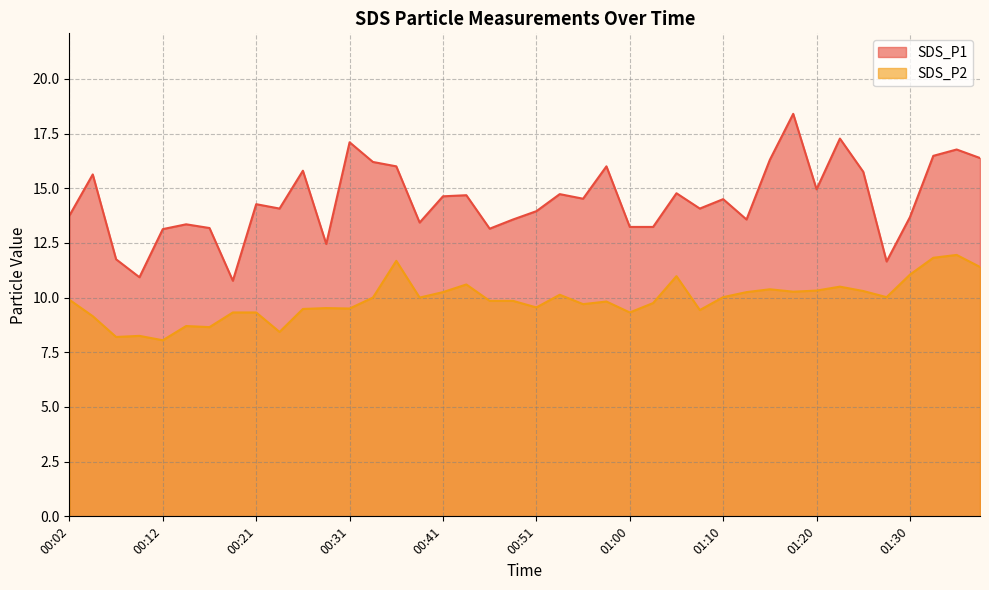

Rank the categories by SDS_P1 value from lowest to highest.

00:19, 00:09, 01:27, 00:07, 00:29, 00:12, 00:46, 00:16, 01:00, 01:03, 00:14, 00:38, 00:48, 01:13, 01:30, 00:02, 00:51, 00:24, 01:08, 00:21, 01:10, 00:55, 00:41, 00:43, 00:53, 01:05, 01:20, 00:04, 01:25, 00:26, 00:36, 00:58, 00:33, 01:15, 01:37, 01:32, 01:35, 00:31, 01:22, 01:17